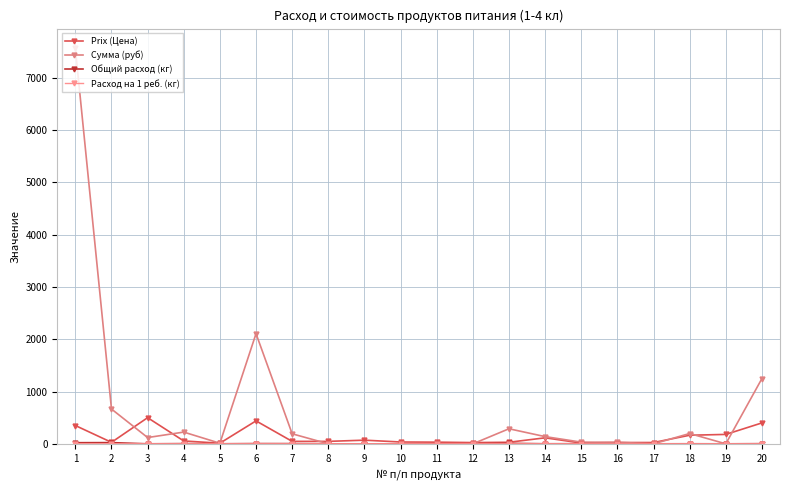

At which category is the sum across all series the highest?

1